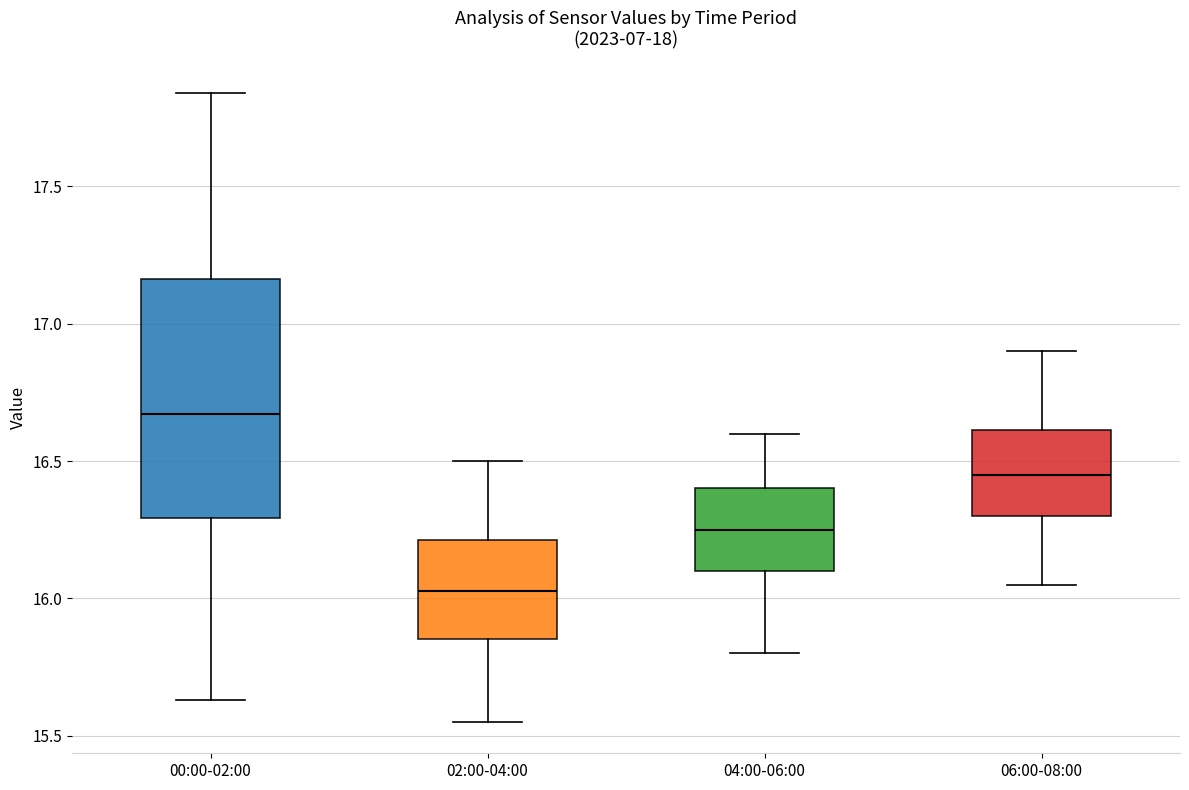

Comparing the boxes themselves (not the whiskers), which one is the tallest?

00:00-02:00